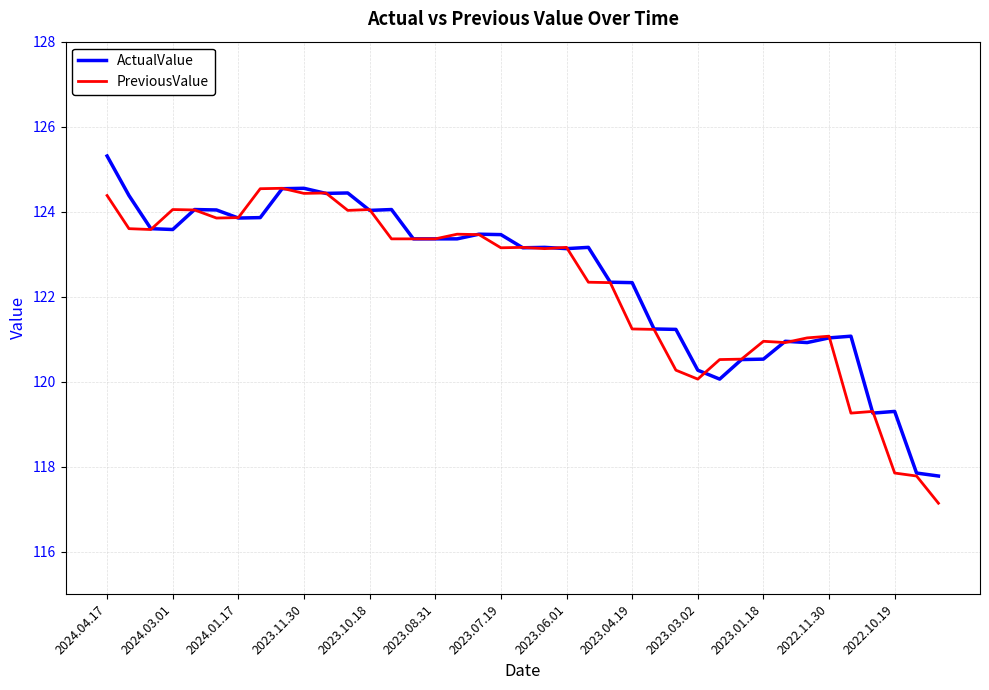

Rank the series by their maximum value, from lowest to highest.

PreviousValue, ActualValue